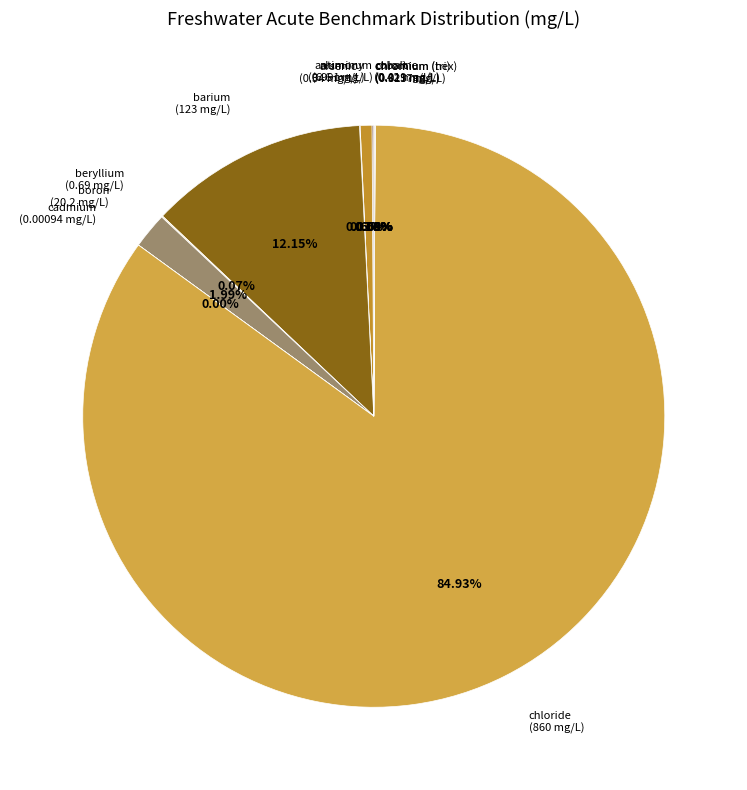

Does barium (123 mg/L) represent more than half of the total?

No